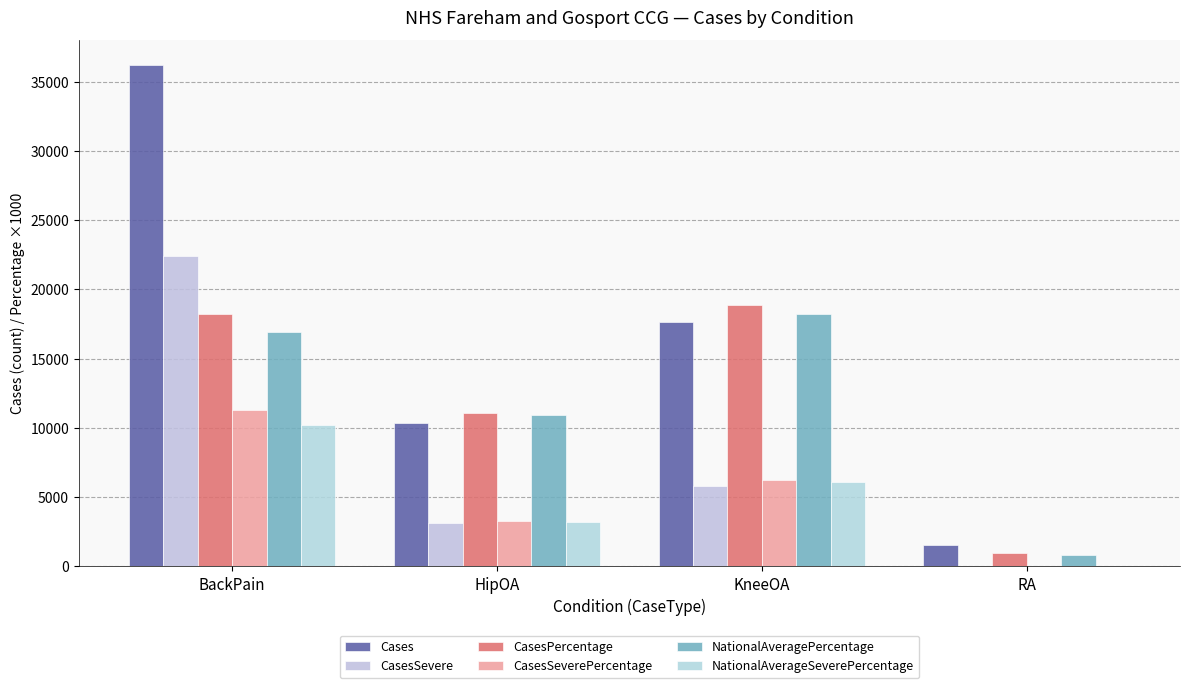

Is it true that CasesPercentage equals 930 at RA?

True